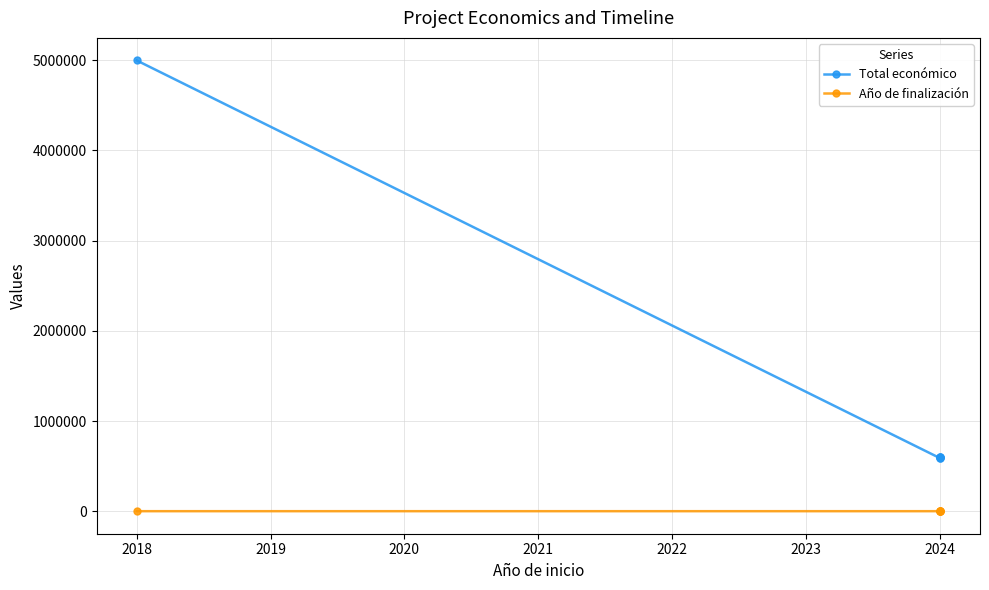

What are all the series names shown in the legend?

Total económico, Año de finalización